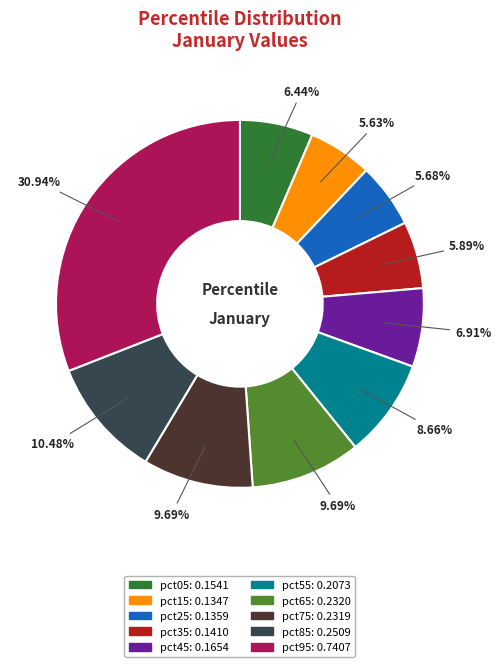

Is it true that pct05 is 6% of the pie?

True